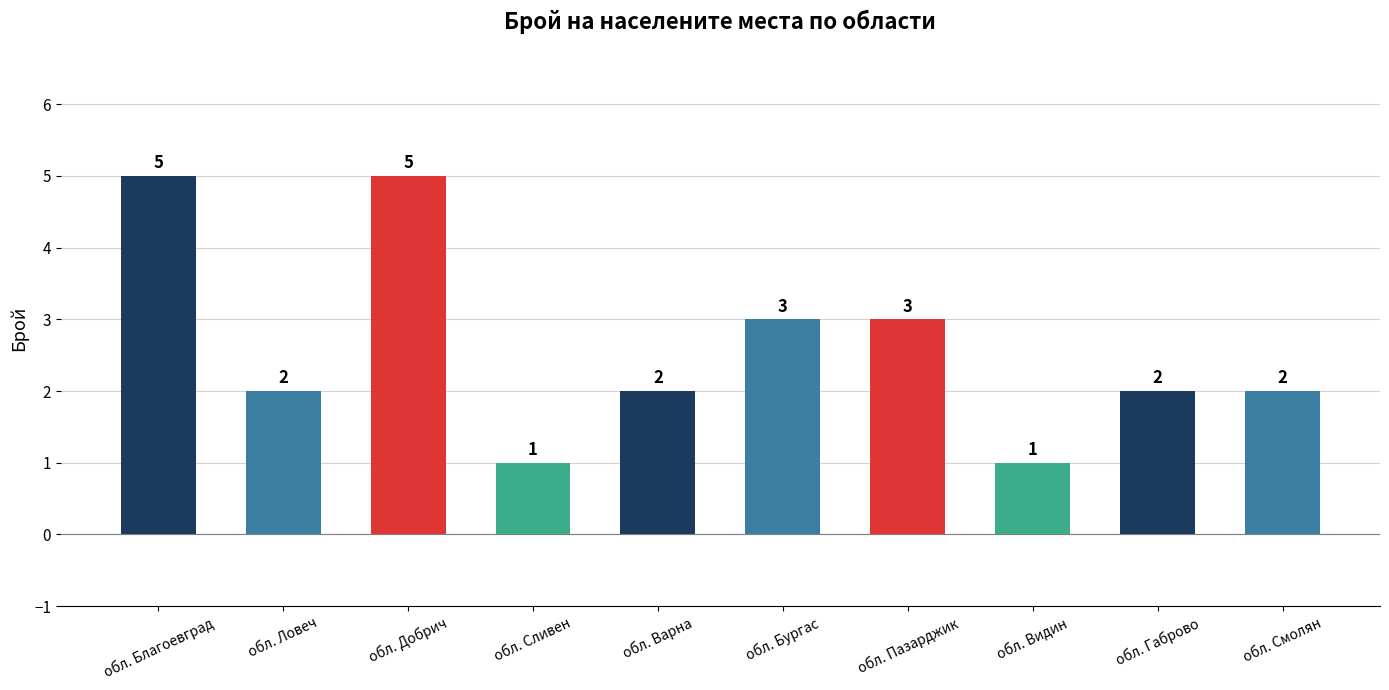

What is the ratio of the value at обл. Видин to the value at обл. Благоевград?

0.2